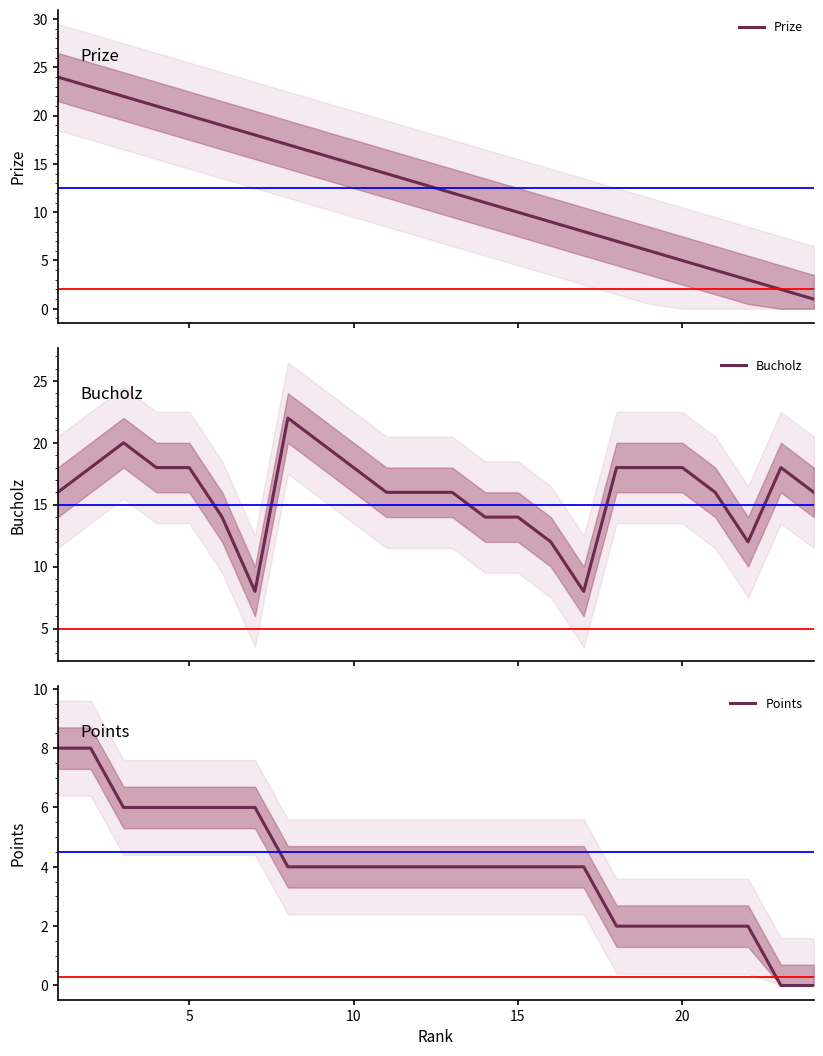

Which series has the widest spread of values?

Prize